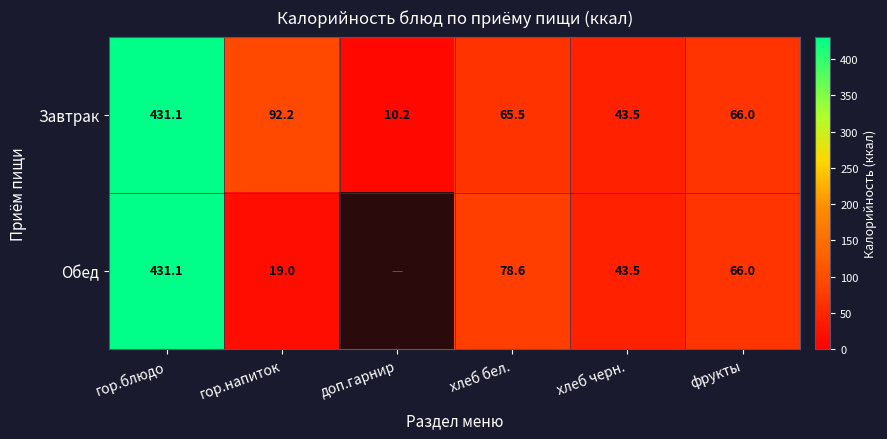

What is the total value across all series at хлеб бел.?

144.1